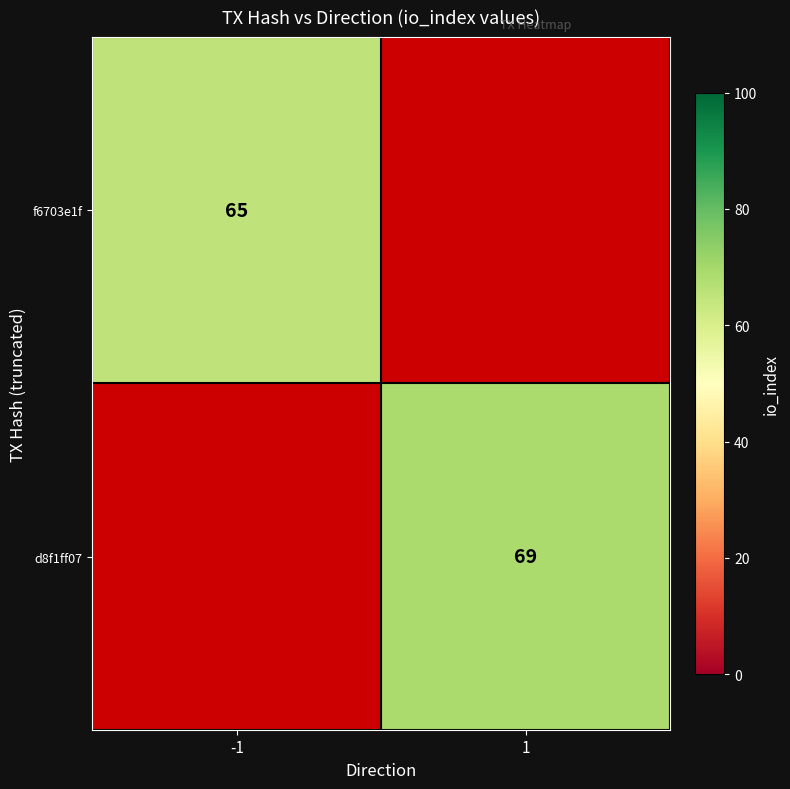

Which label corresponds to the largest value in the chart?

1